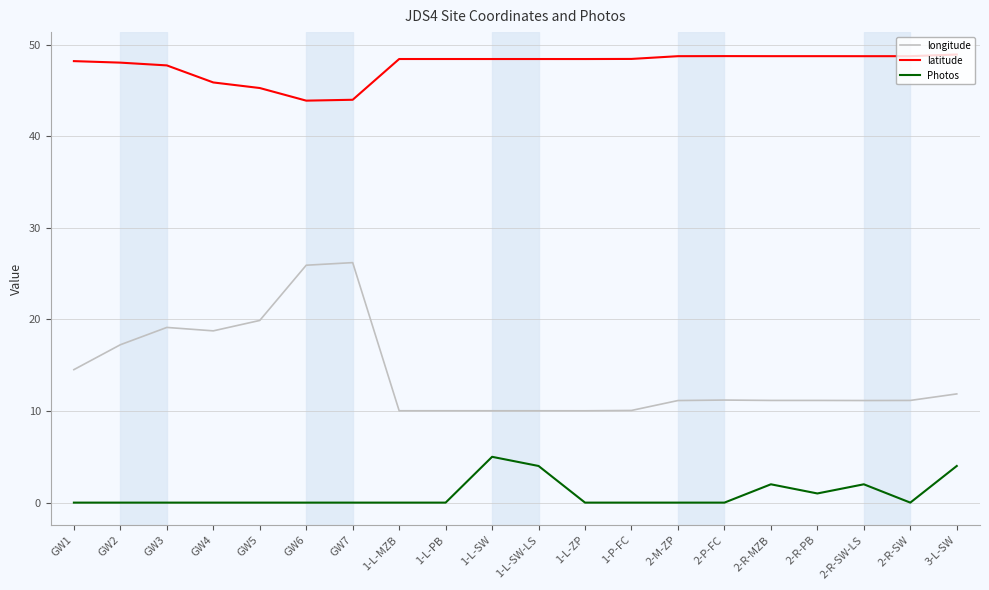

True or false: Photos and longitude cross at least once.

False